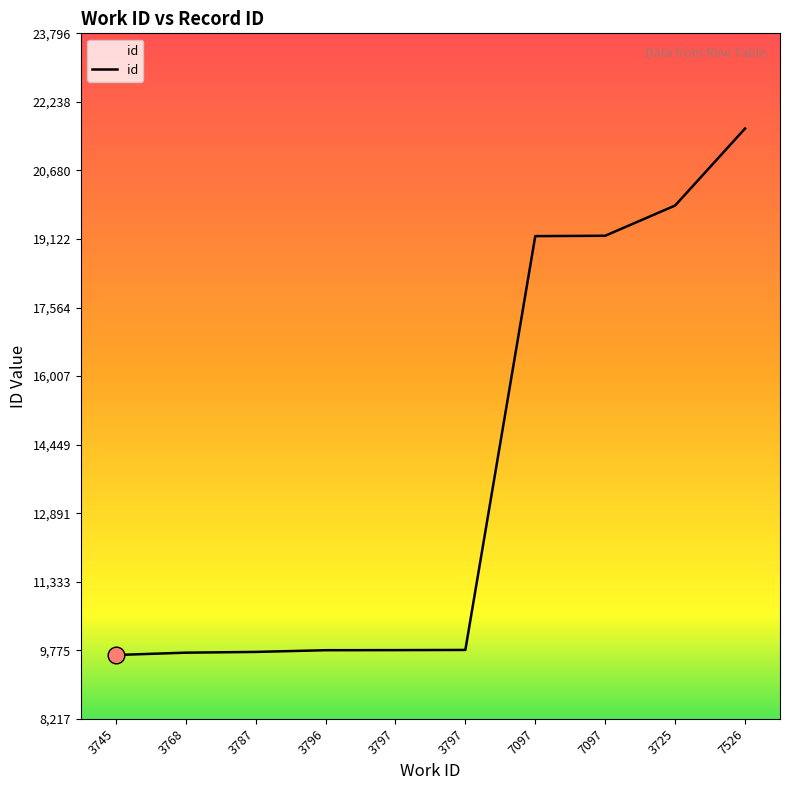

Reading left to right, transcribe all the data shown in this chart.

3745=9668	3768=9721	3787=9738	3796=9777	3797=9779	3797=9783	7097=19188	7097=19196	3725=19883	7526=21633